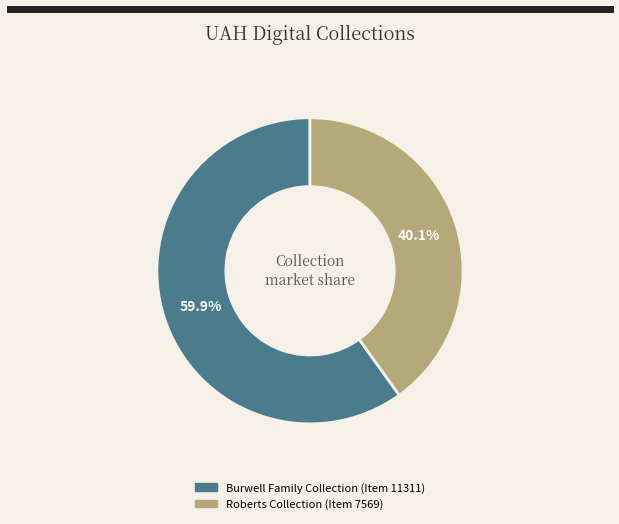

What is the largest slice in the pie chart?

Burwell Family Collection (Item 11311)